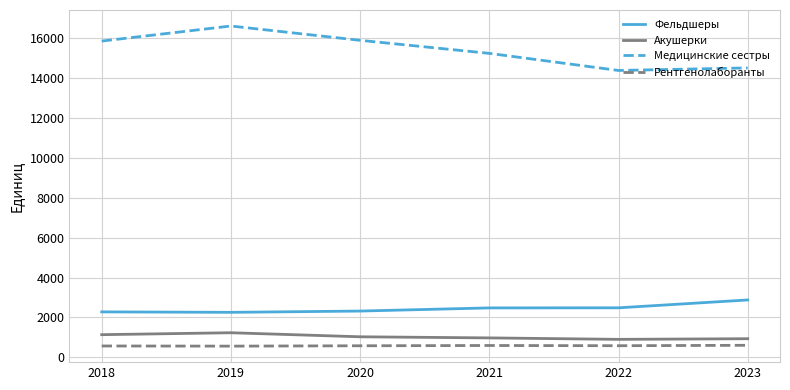

In Медицинские сестры, how many points are higher than both neighbors (excluding endpoints)?

1